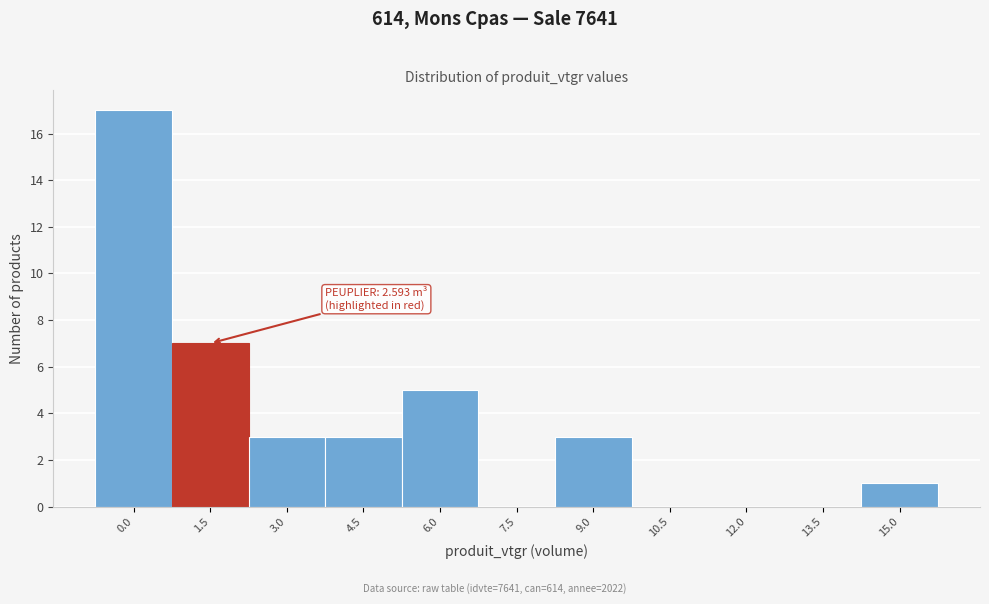

Reading left to right, list all the values displayed in this chart.

0.0=17	1.5=7	3.0=3	4.5=3	6.0=5	7.5=0	9.0=3	10.5=0	12.0=0	13.5=0	15.0=1